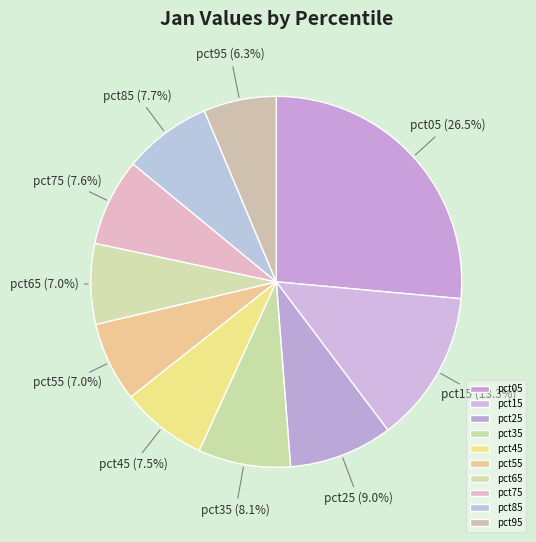

Is the sum of pct05 and pct95 greater than half?

No